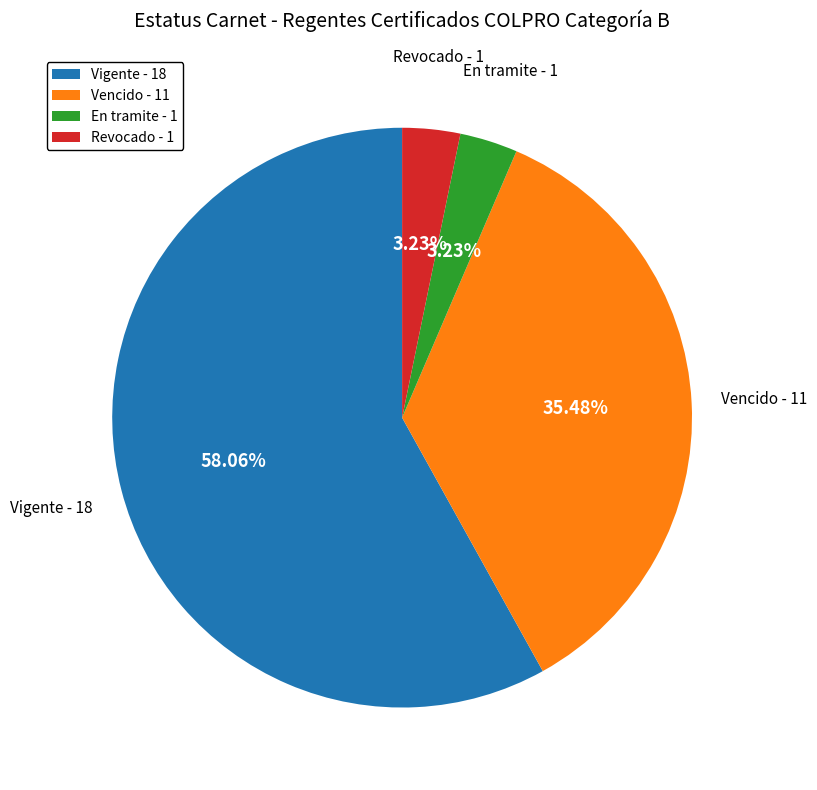

Does any single category account for the majority?

Yes